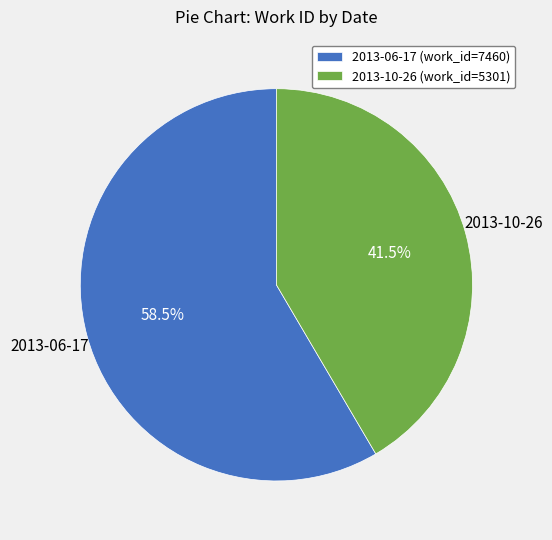

Is it true that 2013-06-17 is 48% of the pie?

False